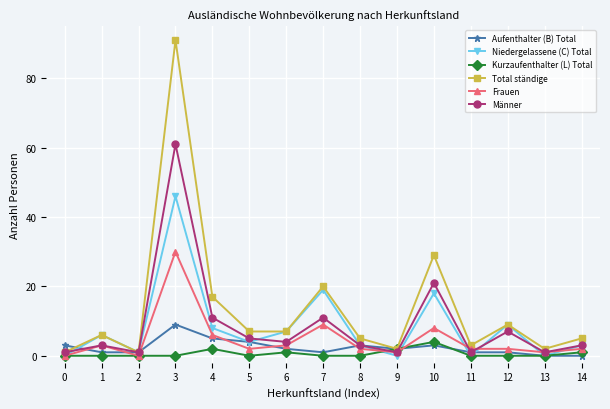

What is the difference between the second highest and second lowest values in the Total ständige series?

28